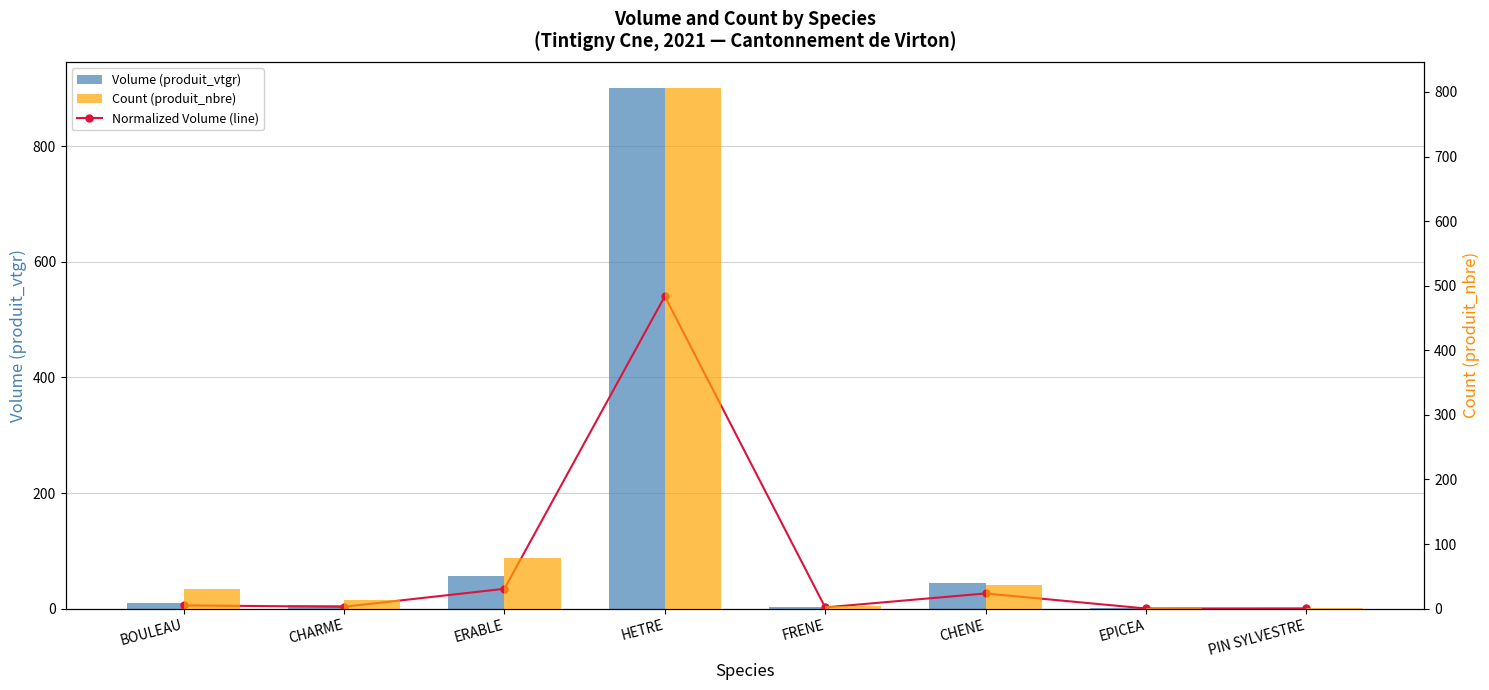

Which has a higher value, CHARME or EPICEA?

CHARME